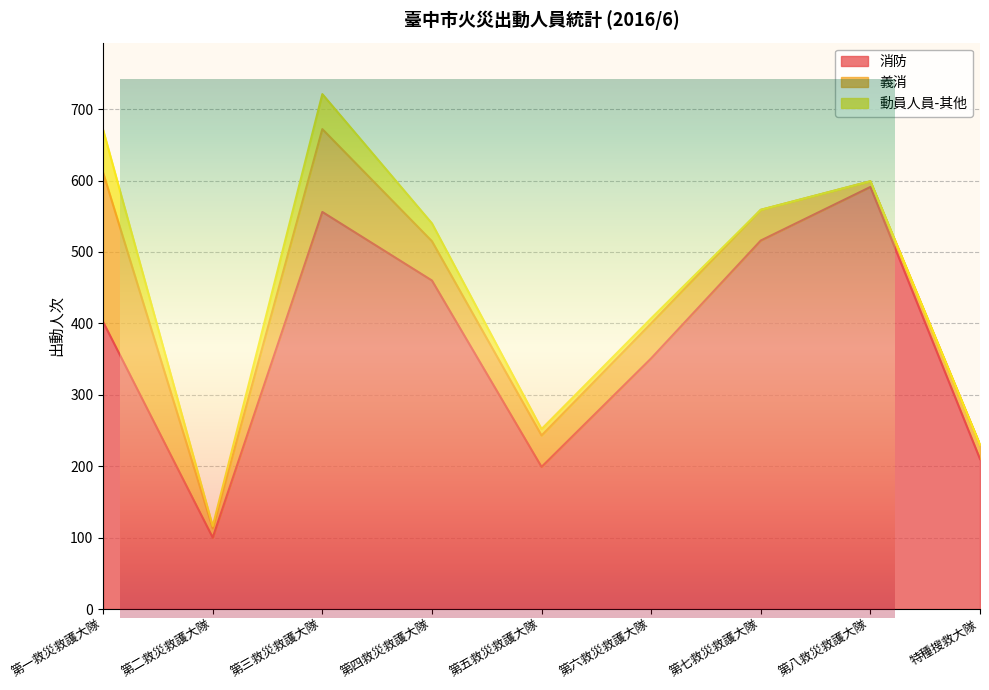

What are all the series names shown in the legend?

消防, 義消, 動員人員-其他